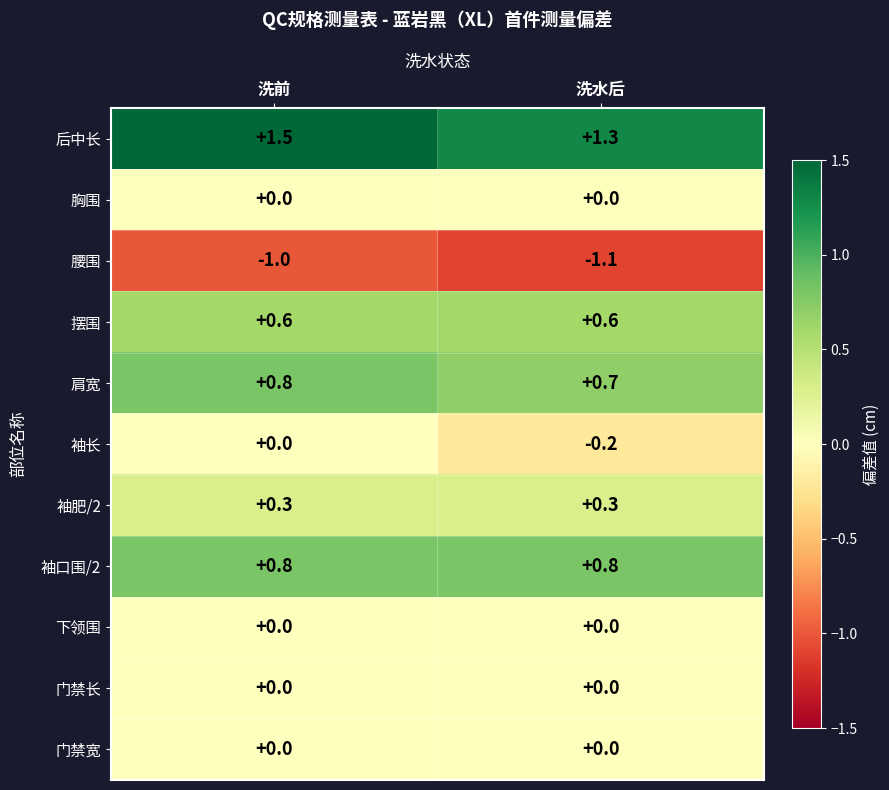

What is the smallest value displayed?

-1.1